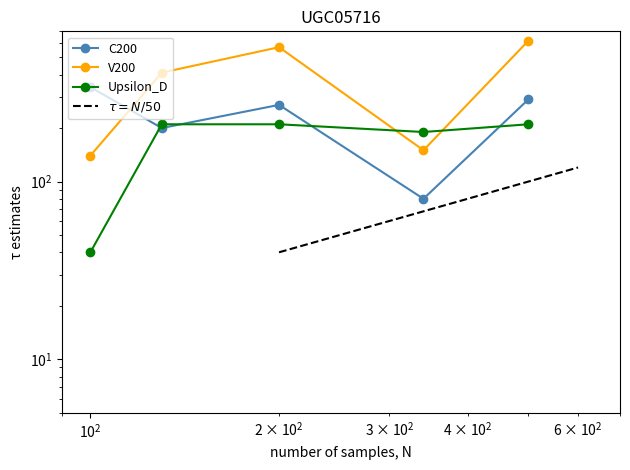

List the series in order of their overall mean, lowest first.

Upsilon_D, C200, V200